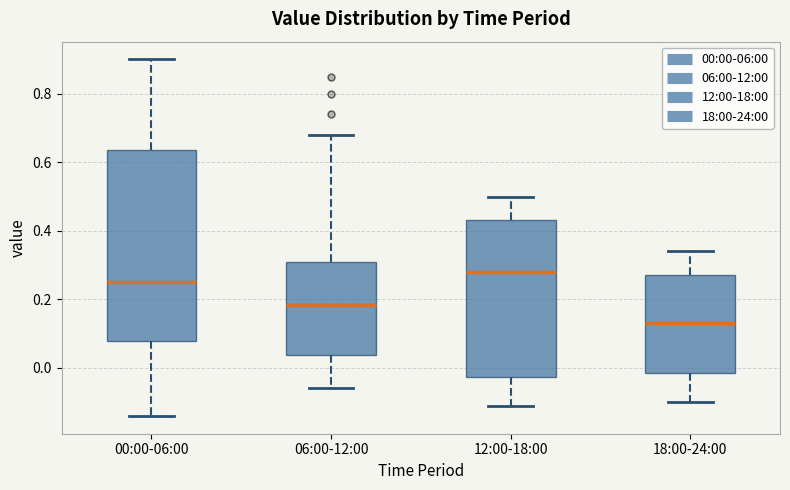

Reading left to right, transcribe this box plot: for each box, give where its median line is, the range the box spans, and where its two whiskers end, as read against the y-axis. The values are not printed on the chart, so give them approximately, as read against the axis.

00:00-06:00: median 0.26, box 0.08 to 0.64, whiskers -0.14 to 0.90
06:00-12:00: median 0.18, box 0.04 to 0.32, whiskers -0.06 to 0.68
12:00-18:00: median 0.28, box -0.02 to 0.44, whiskers -0.10 to 0.50
18:00-24:00: median 0.14, box -0.02 to 0.28, whiskers -0.10 to 0.34